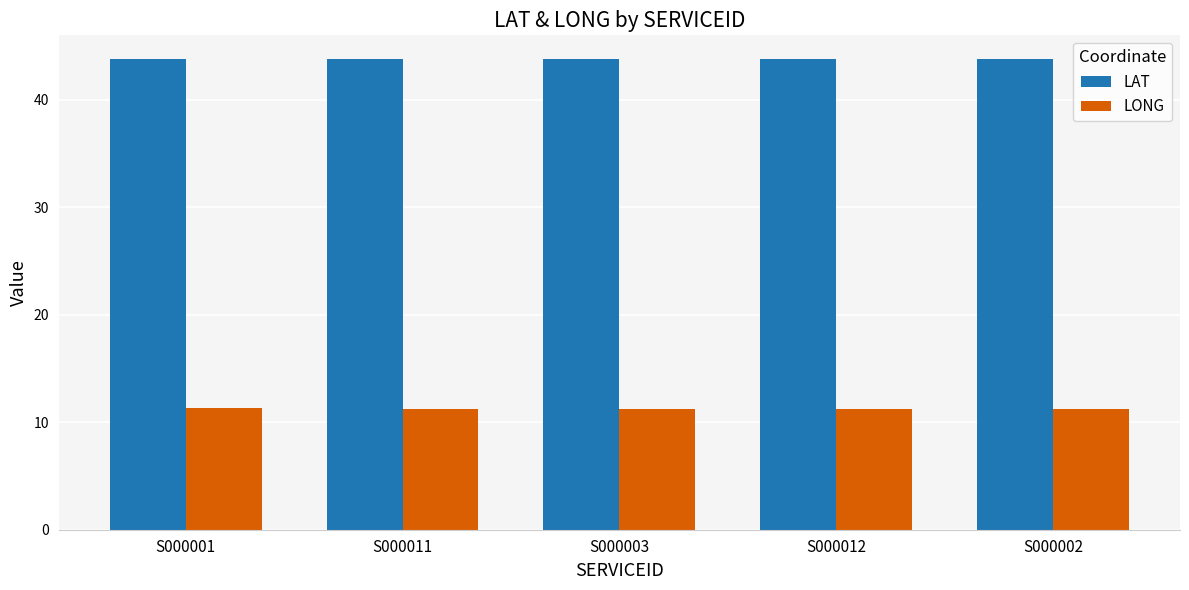

What is the spread (max minus min) of values at S000003?

32.5